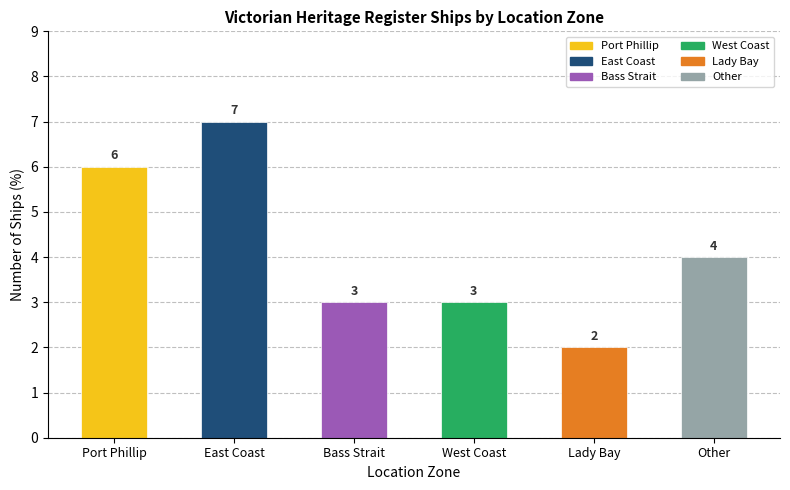

What is the difference between the maximum and second lowest values?

4